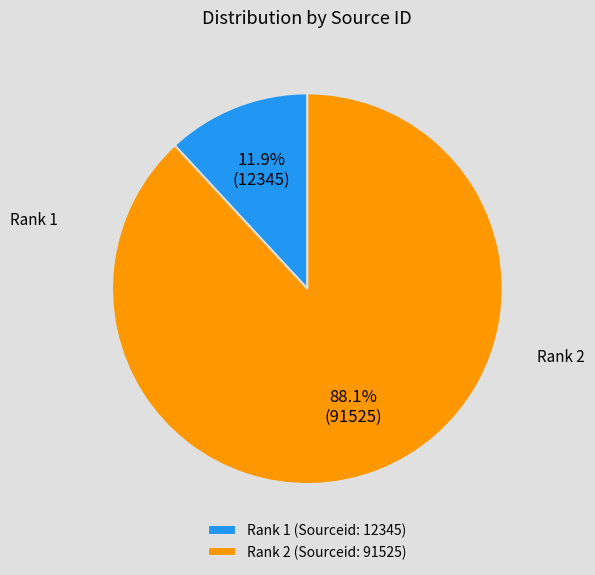

Which category has the biggest portion of the pie?

Rank 2 (Sourceid: 91525)